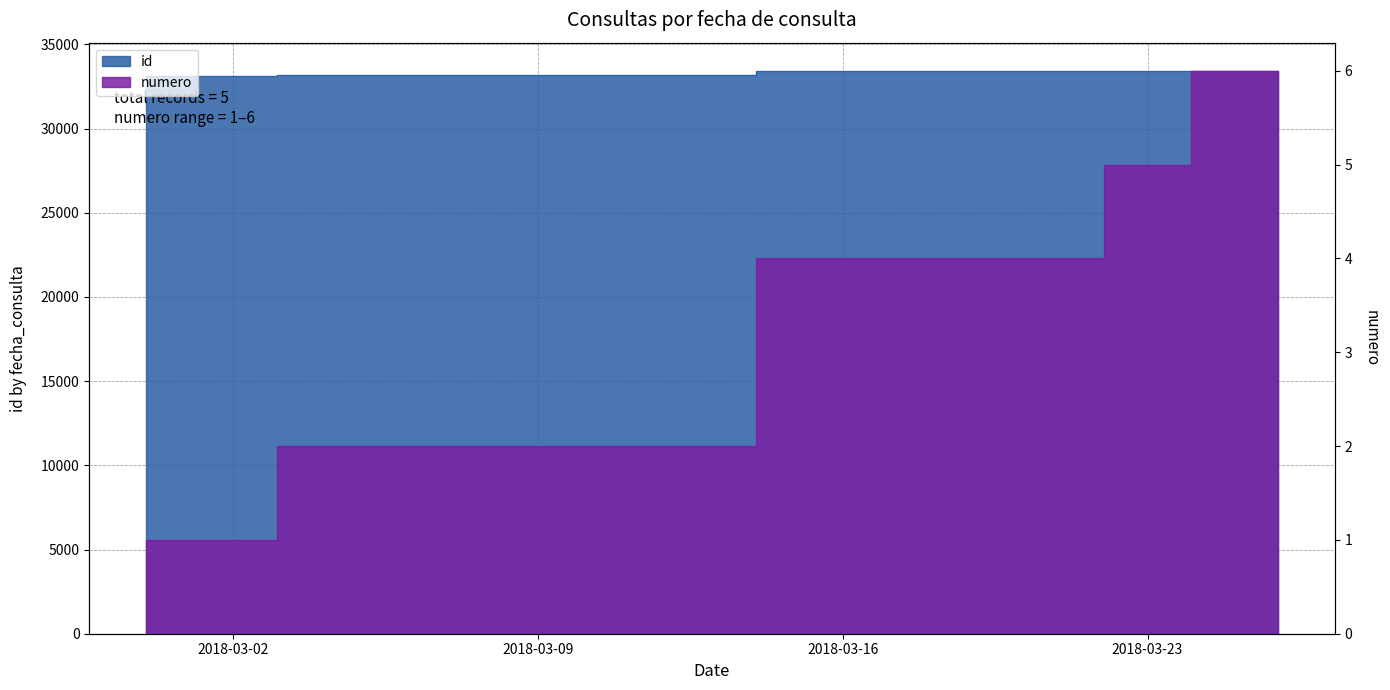

How many distinct data groups are displayed?

2